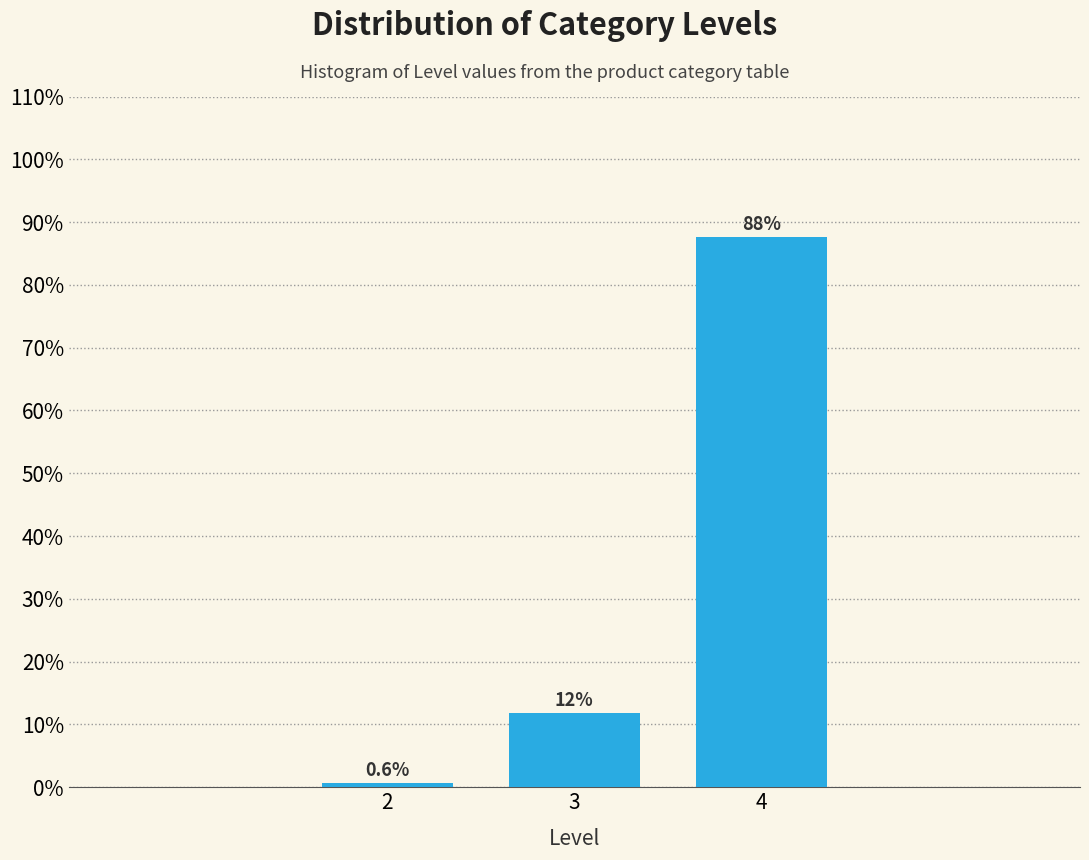

Reading left to right, extract all data points from this chart.

2=0.6	3=11.8	4=87.6